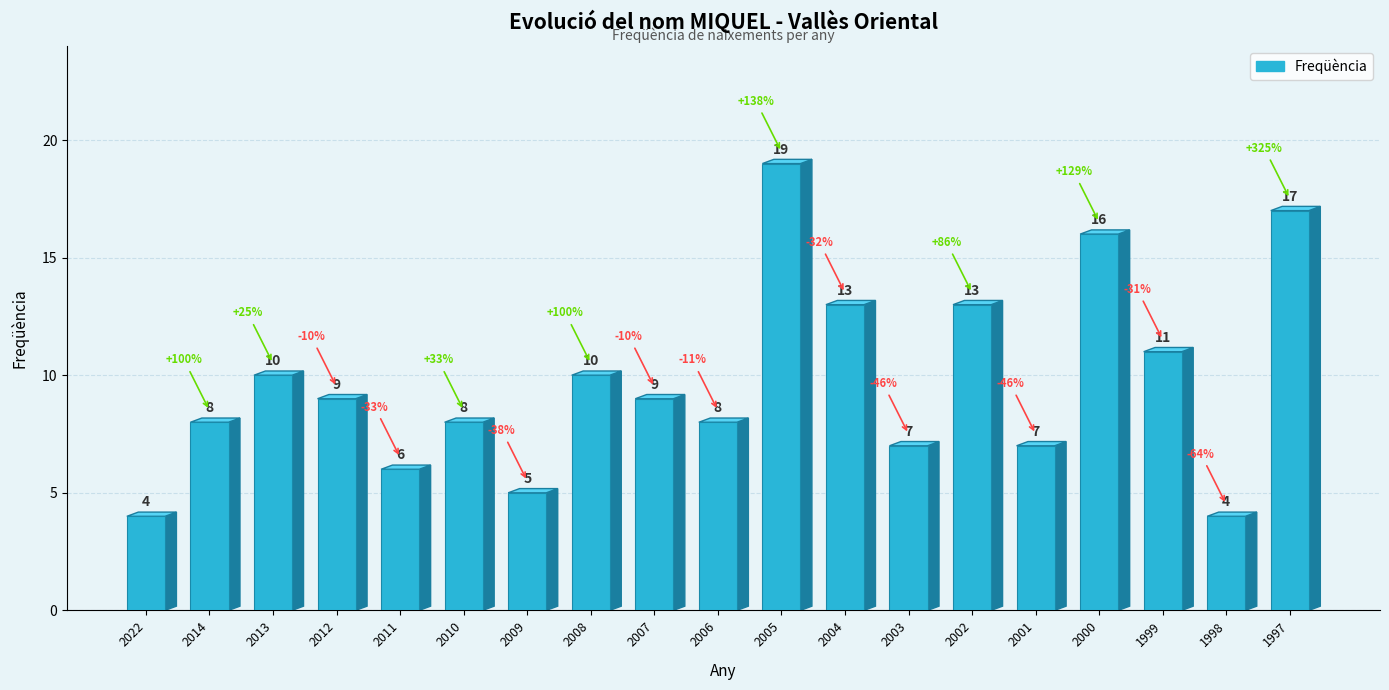

Reading left to right, transcribe all the data shown in this chart.

2022=4	2014=8	2013=10	2012=9	2011=6	2010=8	2009=5	2008=10	2007=9	2006=8	2005=19	2004=13	2003=7	2002=13	2001=7	2000=16	1999=11	1998=4	1997=17